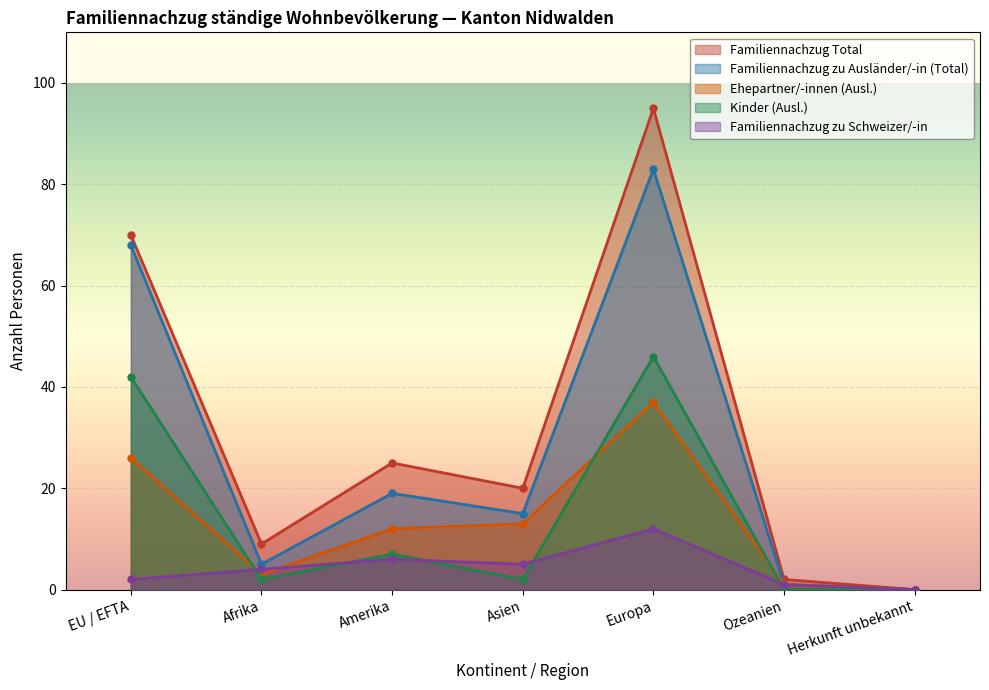

Reading left to right, what are all the values shown in this chart?

Familiennachzug zu Ausländer/-in (Total): EU / EFTA=68	Afrika=5	Amerika=19	Asien=15	Europa=83	Ozeanien=1	Herkunft unbekannt=0
Familiennachzug Total: EU / EFTA=70	Afrika=9	Amerika=25	Asien=20	Europa=95	Ozeanien=2	Herkunft unbekannt=0
Ehepartner/-innen (Ausl.): EU / EFTA=26	Afrika=3	Amerika=12	Asien=13	Europa=37	Ozeanien=1	Herkunft unbekannt=0
Kinder (Ausl.): EU / EFTA=42	Afrika=2	Amerika=7	Asien=2	Europa=46	Ozeanien=0	Herkunft unbekannt=0
Familiennachzug zu Schweizer/-in: EU / EFTA=2	Afrika=4	Amerika=6	Asien=5	Europa=12	Ozeanien=1	Herkunft unbekannt=0